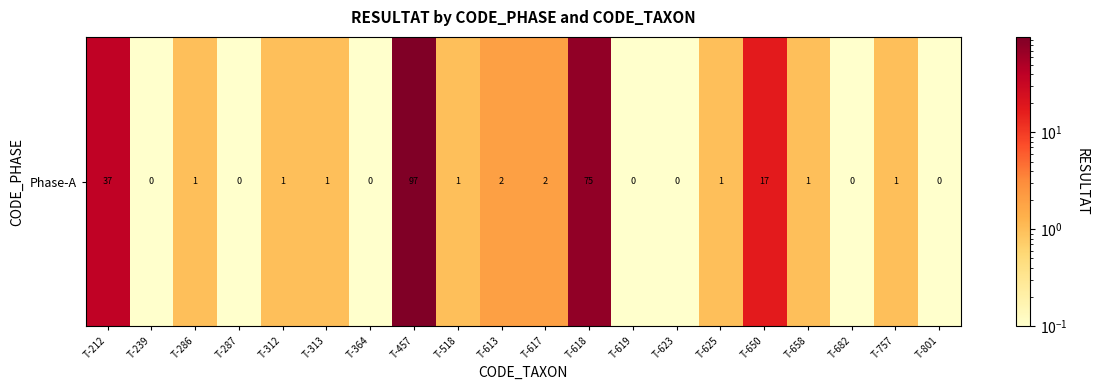

The chart shows a value of 75.0 at T-618. True or false?

True